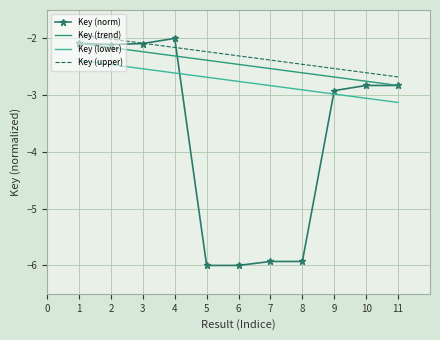

The value of Key (lower) at 4 is -4.3. True or false?

False